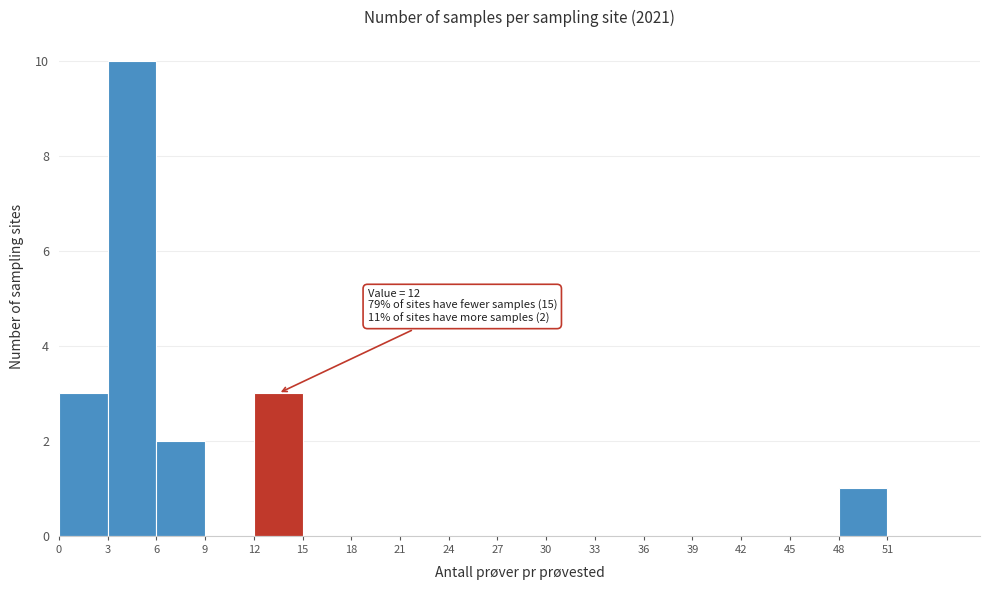

Over which range of the x-axis is the bar tallest?

3 to 6